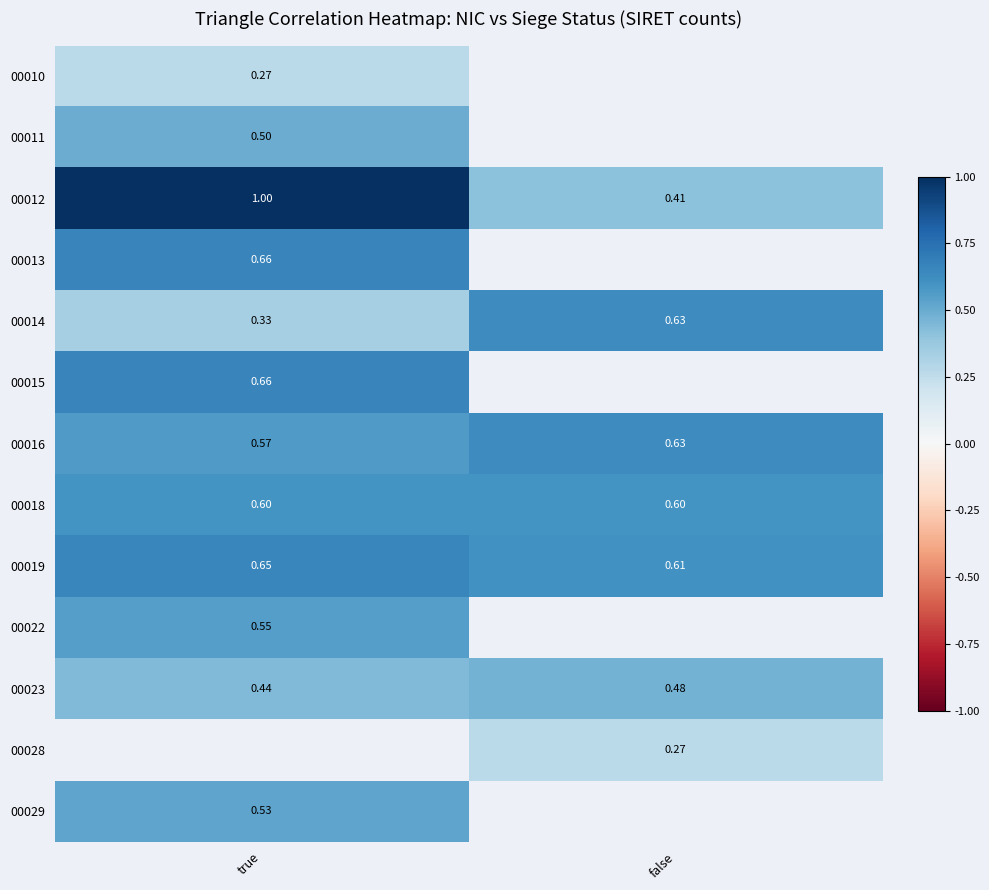

True or false: 00011 has a value of 0.5 at true.

True